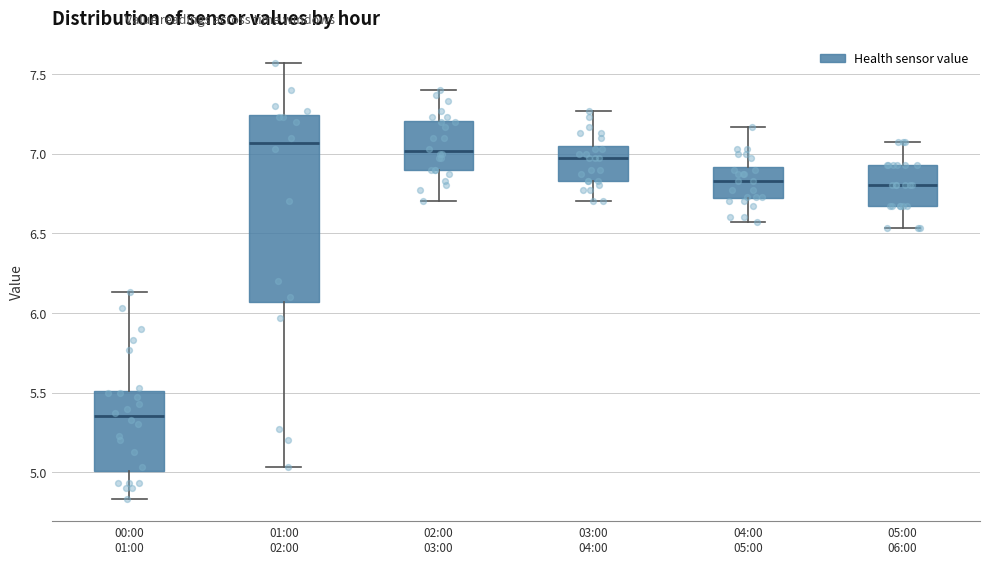

Reading left to right, transcribe this box plot: for each box, give where its median line is, the range the box spans, and where its two whiskers end, as read against the y-axis. The values are not printed on the chart, so give them approximately, as read against the axis.

00:00 01:00: median 5.35, box 5.00 to 5.50, whiskers 4.85 to 6.15
01:00 02:00: median 7.05, box 6.05 to 7.25, whiskers 5.05 to 7.55
02:00 03:00: median 7.00, box 6.90 to 7.20, whiskers 6.70 to 7.40
03:00 04:00: median 6.95, box 6.85 to 7.05, whiskers 6.70 to 7.25
04:00 05:00: median 6.85, box 6.70 to 6.90, whiskers 6.55 to 7.15
05:00 06:00: median 6.80, box 6.65 to 6.95, whiskers 6.55 to 7.05